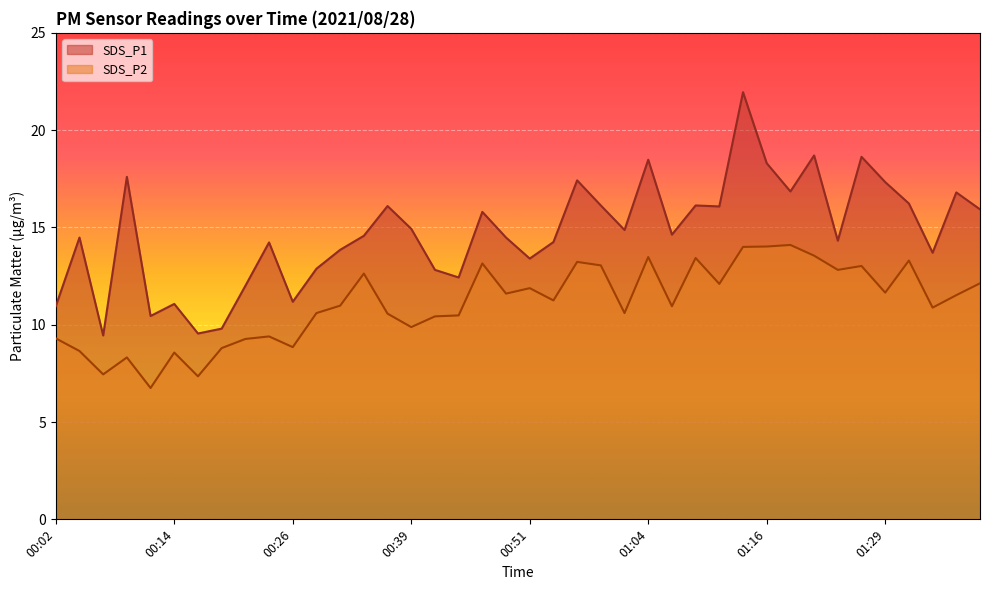

Where is the first local minimum for SDS_P2?

00:07